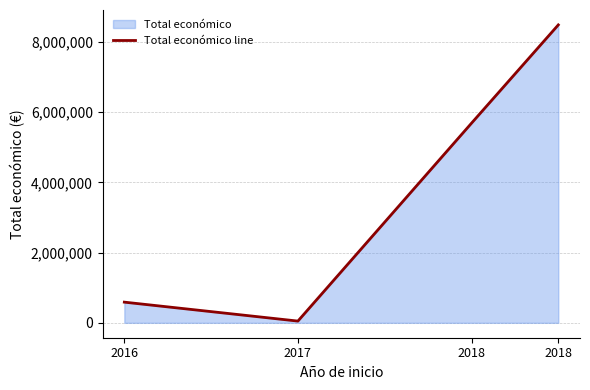

How many interior local valleys (lower than both neighbors) does the data have?

1